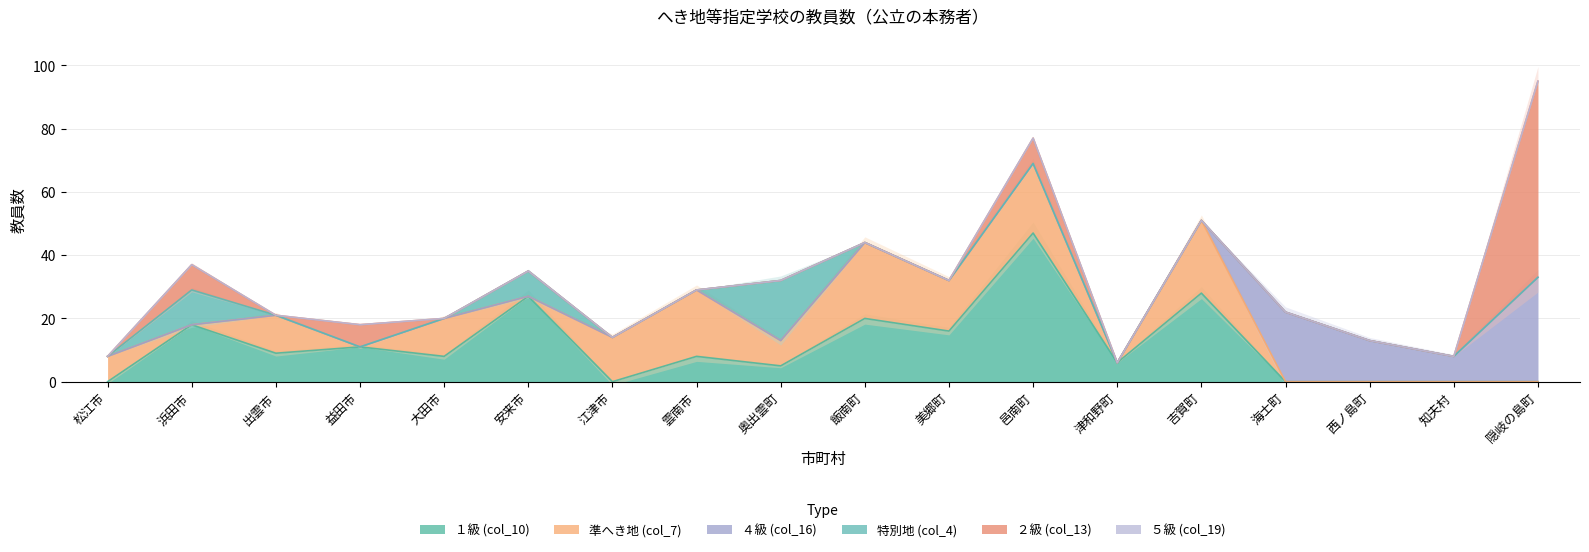

What are all the series names shown in the legend?

１級 (col_10), 準へき地 (col_7), ４級 (col_16), 特別地 (col_4), ２級 (col_13), ５級 (col_19)